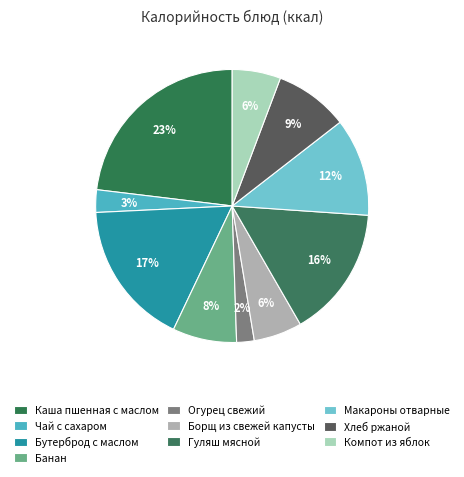

Is it true that Бутерброд с маслом is 26% of the pie?

False